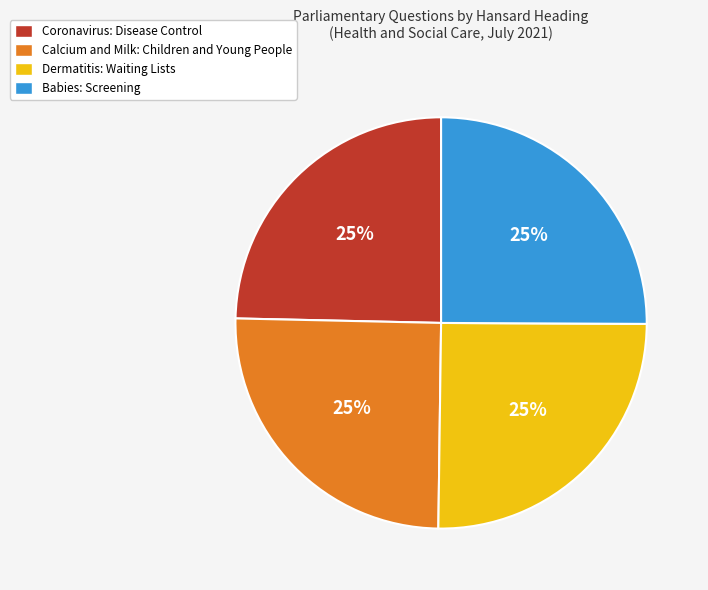

Is it true that Babies: Screening is 25% of the pie?

True